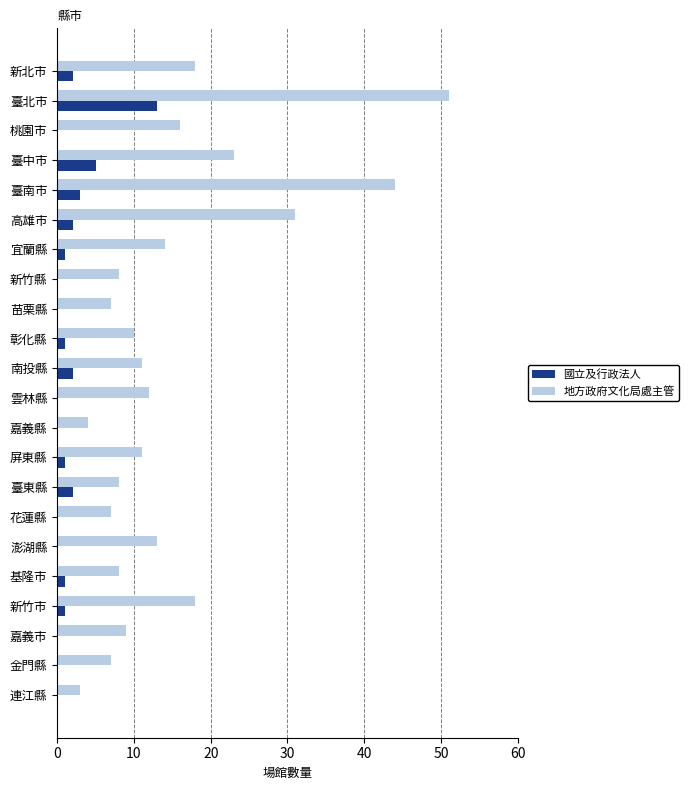

What is the maximum value shown in the chart?

51